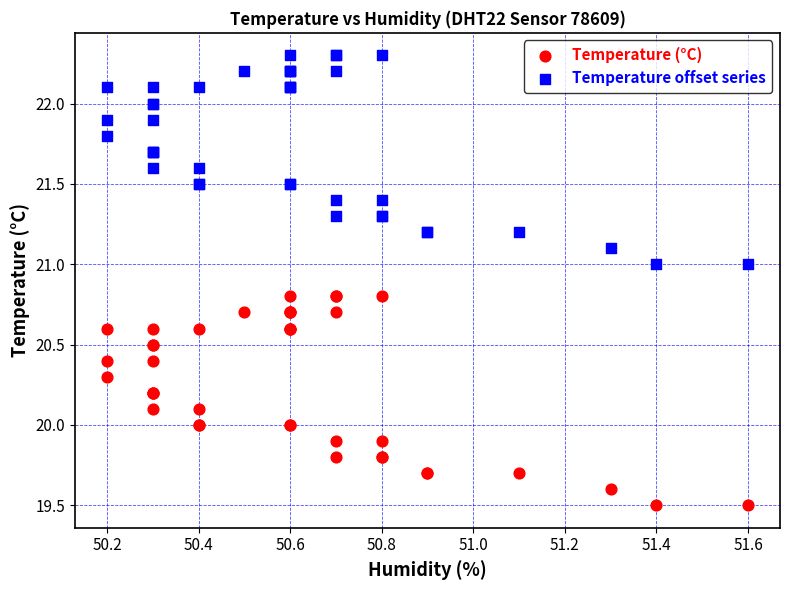

What are all the series names shown in the legend?

Temperature (°C), Temperature offset series